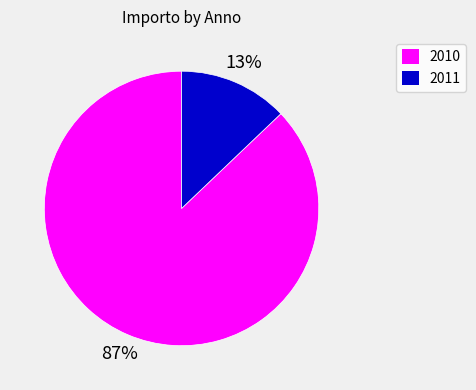

Is the sum of 2010 and 2011 greater than half?

Yes